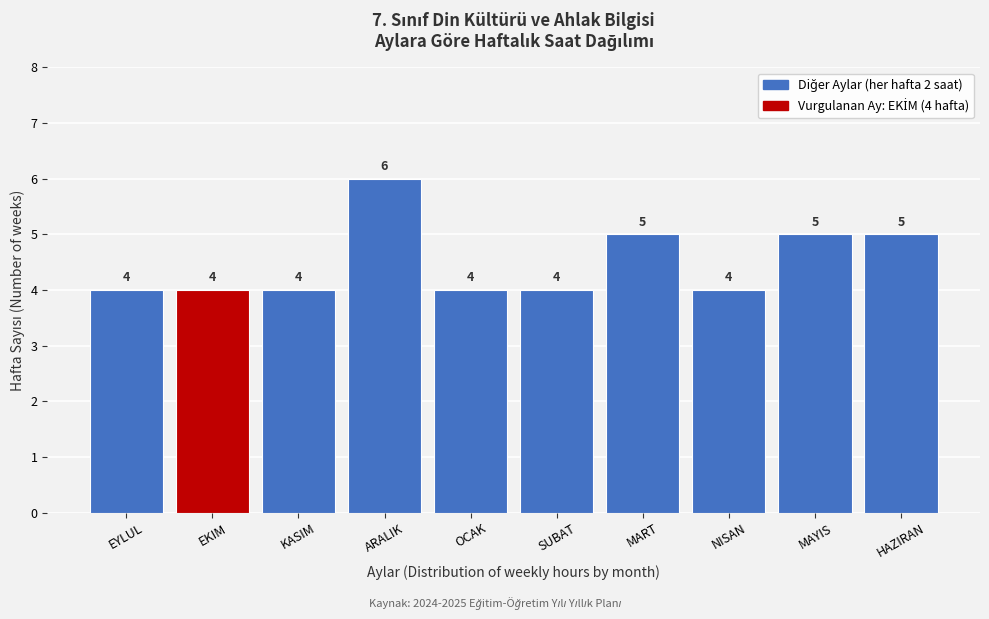

Reading left to right, list all the values displayed in this chart.

4	4	4	6	4	4	5	4	5	5